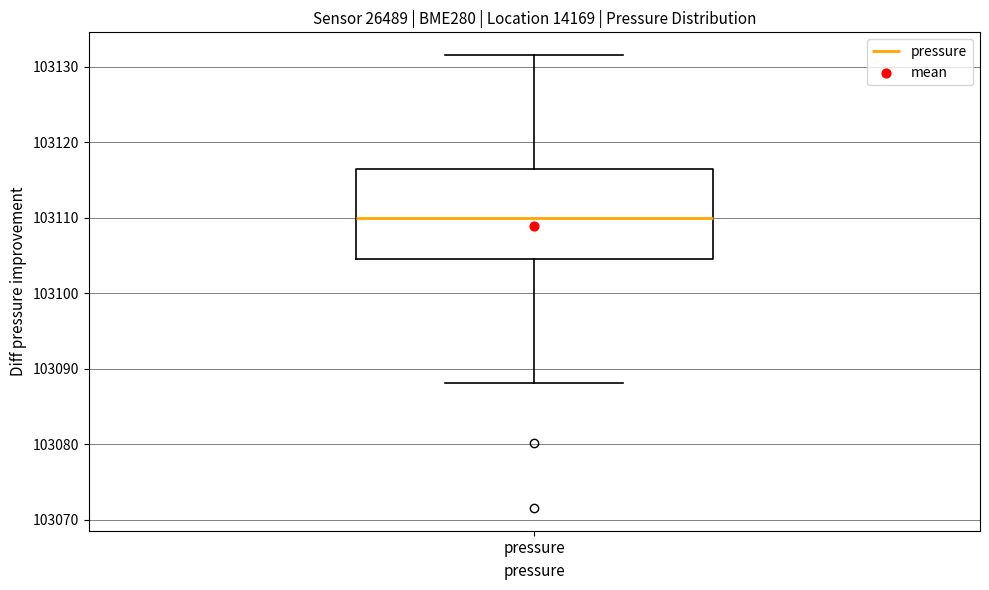

Read this box plot against the y-axis: the position of the median line, the range covered by the box, and the ends of both whiskers. The values are not printed on the chart, so give them approximately, as read against the axis.

median 103110, box 103105 to 103116, whiskers 103088 to 103132